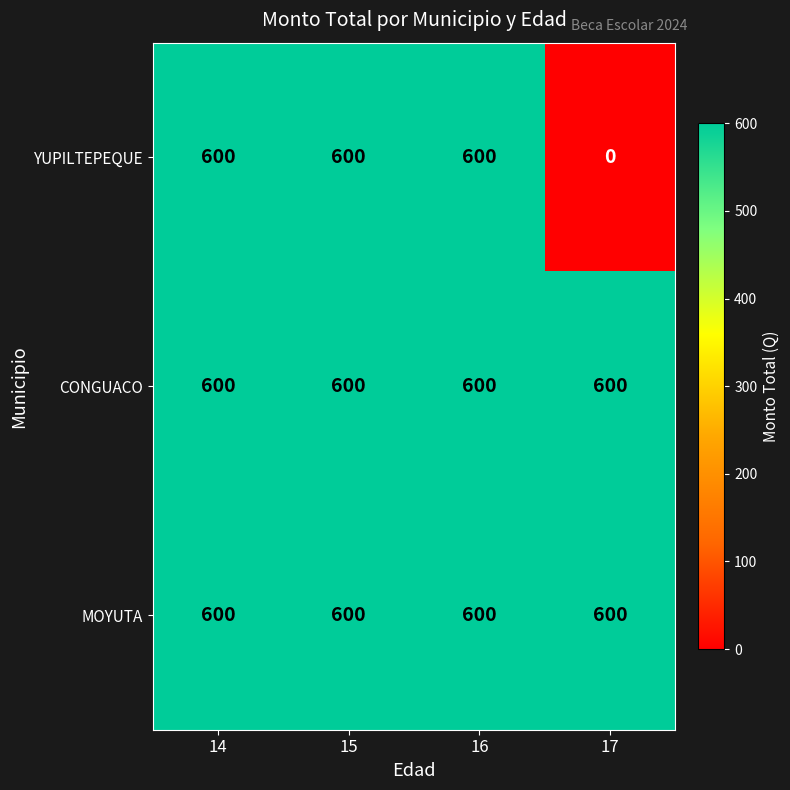

What is the sum of all CONGUACO values?

2400